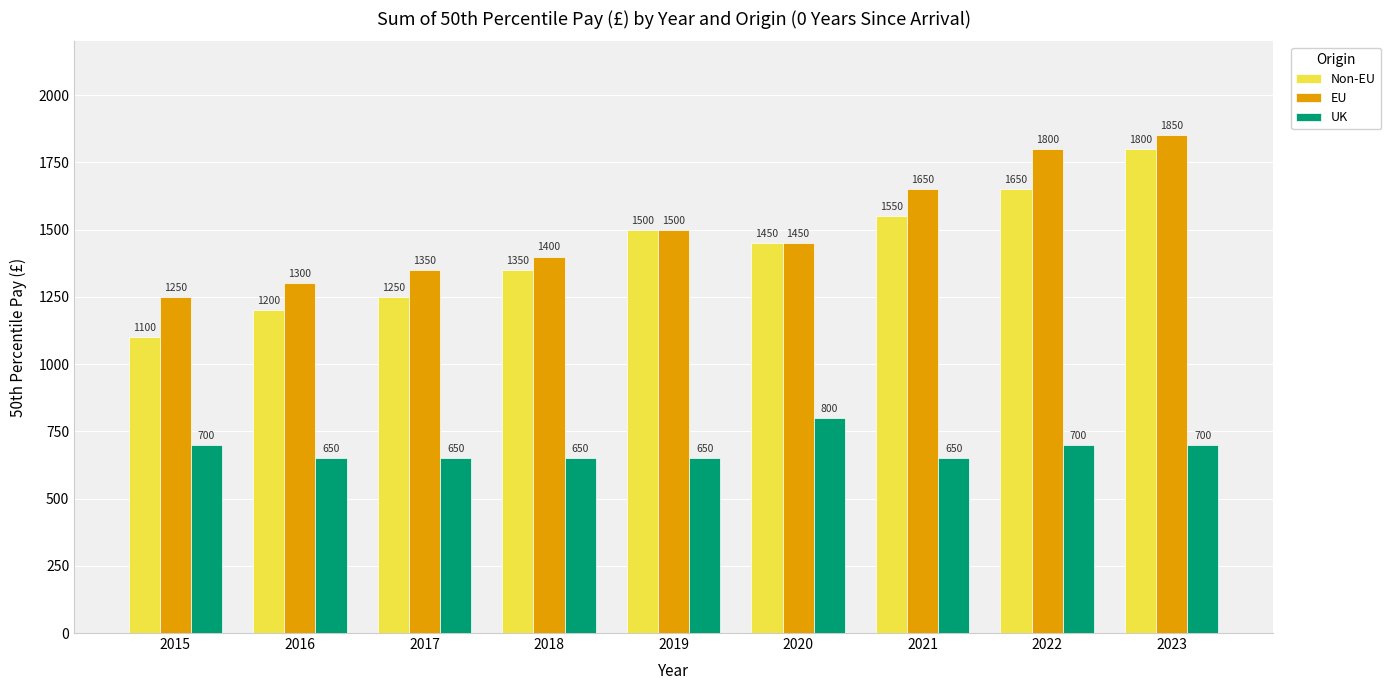

Reading right to left, what are all the values shown in this chart?

Non-EU: 1800	1650	1550	1450	1500	1350	1250	1200	1100
EU: 1850	1800	1650	1450	1500	1400	1350	1300	1250
UK: 700	700	650	800	650	650	650	650	700